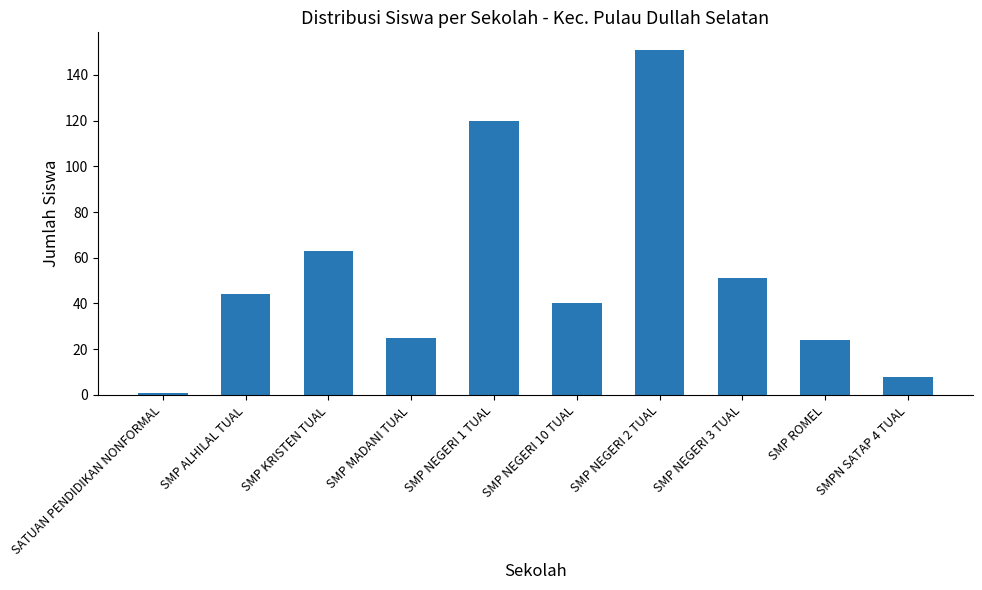

Reading left to right, what are all the values shown in this chart?

SATUAN PENDIDIKAN NONFORMAL=1	SMP ALHILAL TUAL=44	SMP KRISTEN TUAL=63	SMP MADANI TUAL=25	SMP NEGERI 1 TUAL=120	SMP NEGERI 10 TUAL=40	SMP NEGERI 2 TUAL=151	SMP NEGERI 3 TUAL=51	SMP ROMEL=24	SMPN SATAP 4 TUAL=8